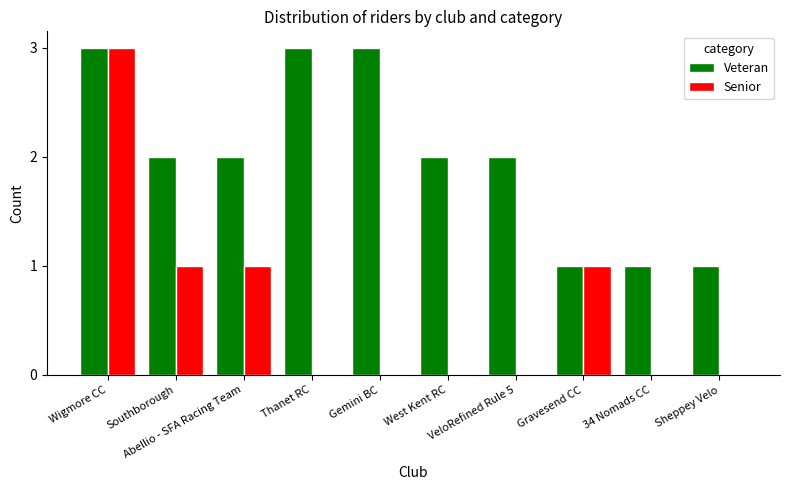

What is the maximum value for Veteran?

3